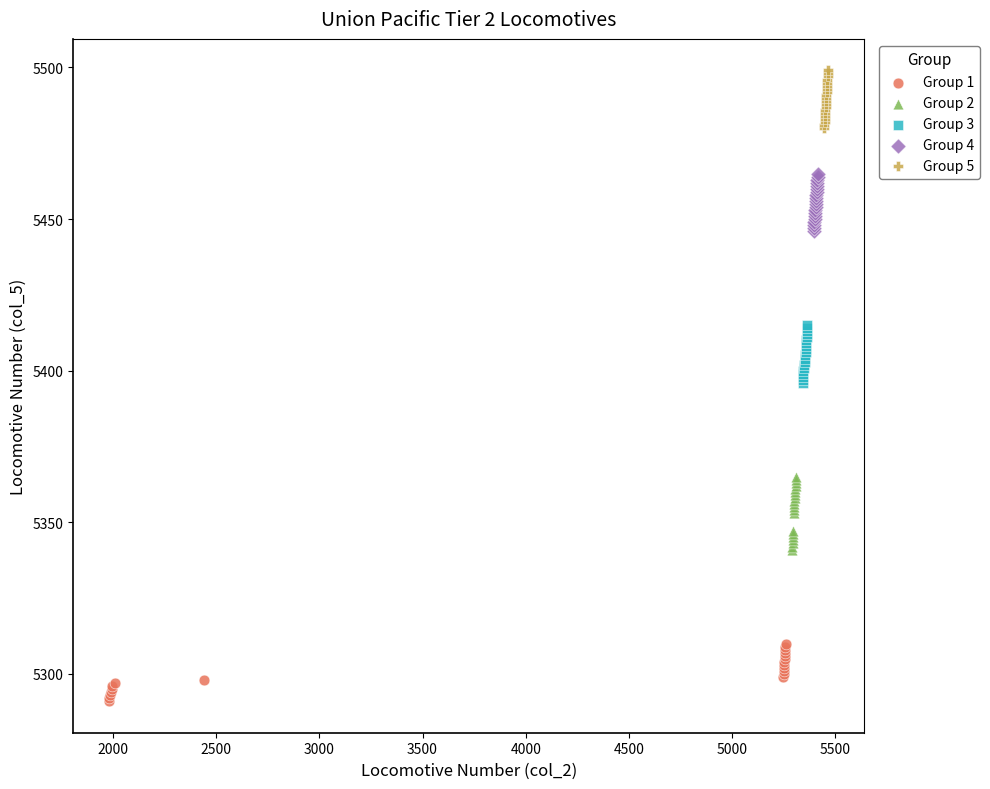

Which series has the widest spread of Y values?

Group 2